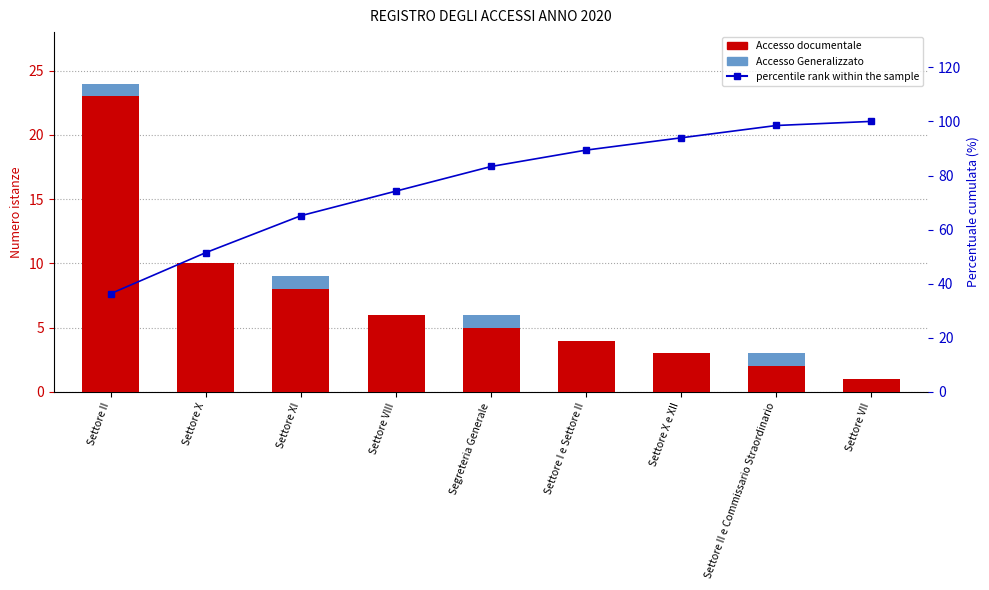

What is the maximum value shown in the chart?

100.0